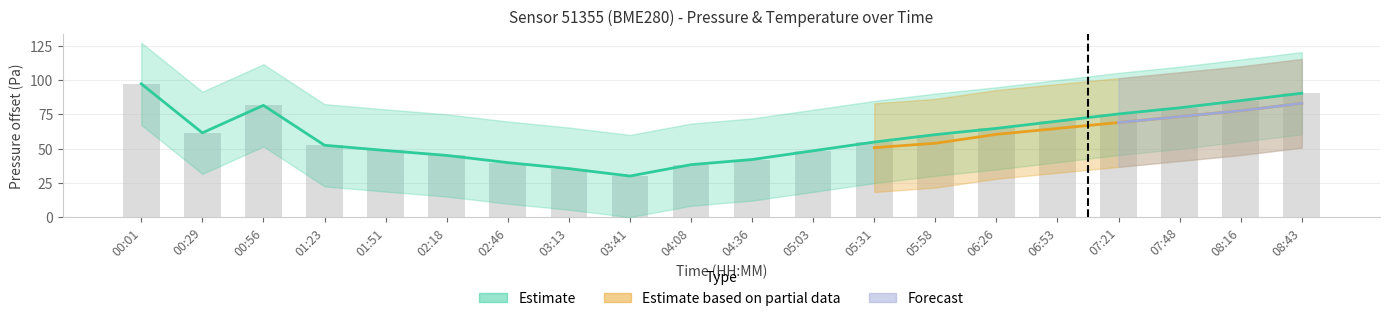

Reading left to right, list all the values displayed in this chart.

97.3	61.5	81.6	52.5	48.6	45.1	39.8	35.4	30.0	38.3	42.1	48.4	54.8	60.2	64.8	70.1	75.3	79.8	85.1	90.4